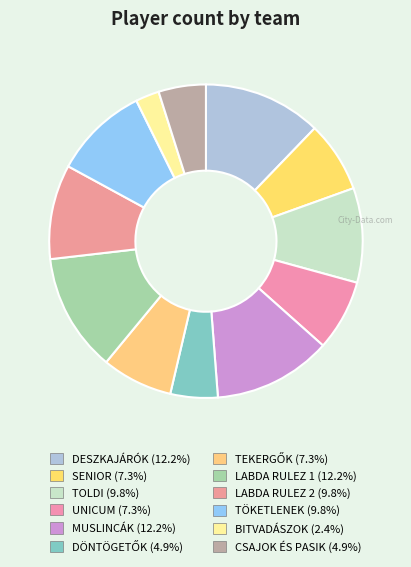

Which category has the biggest portion of the pie?

DESZKAJÁRÓK